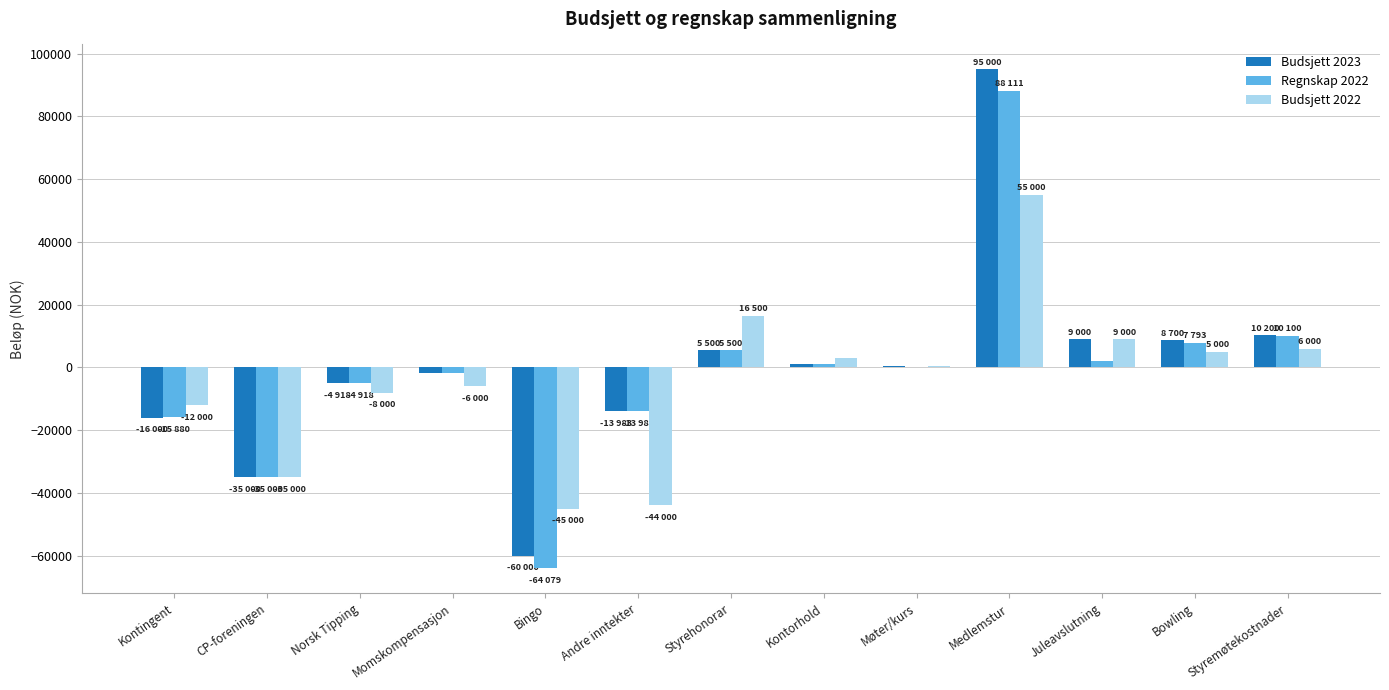

Is the value of Regnskap 2022 at Bingo greater than the value of Budsjett 2022 at Andre inntekter?

No